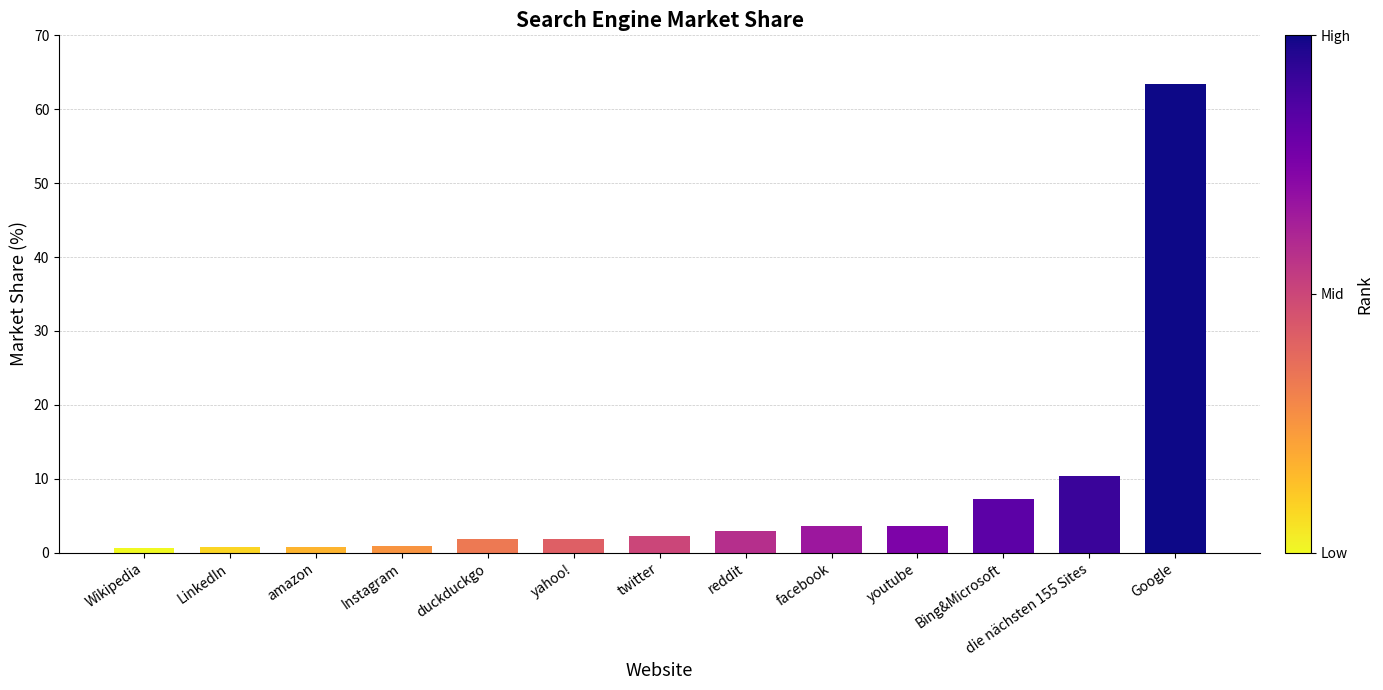

Which category has the highest value across all series?

Google